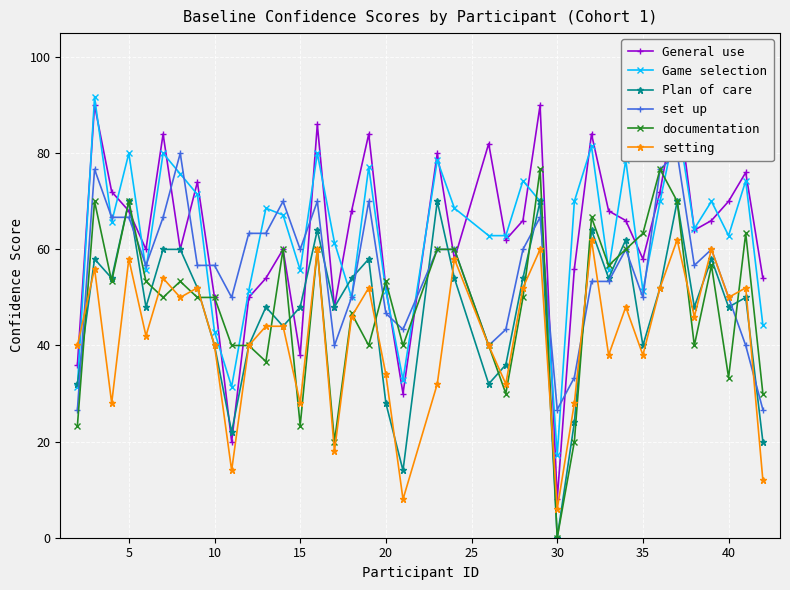

Read the setting value at 5.

58.0